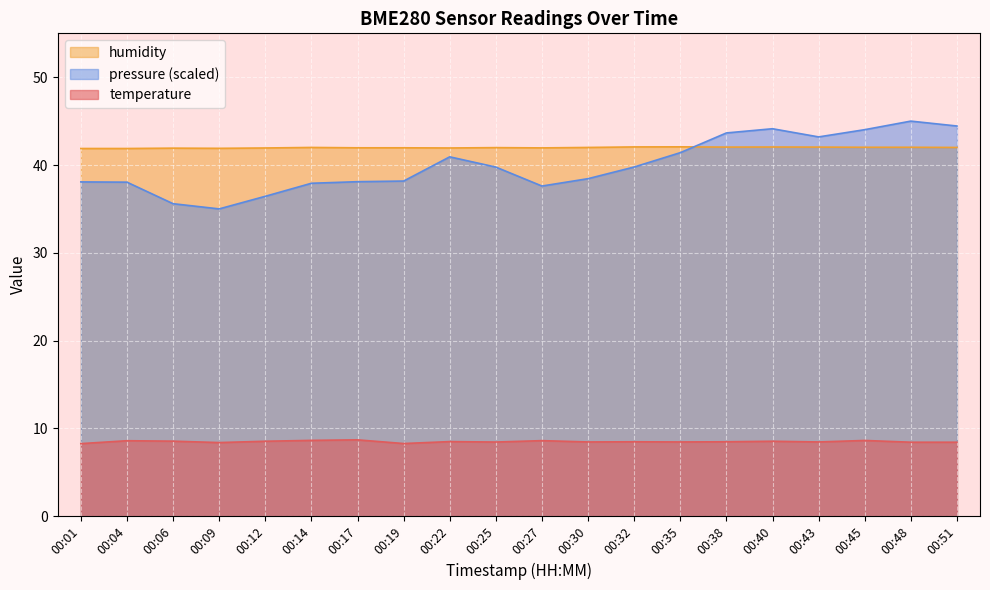

What is the total value across all series at 00:22?

91.4